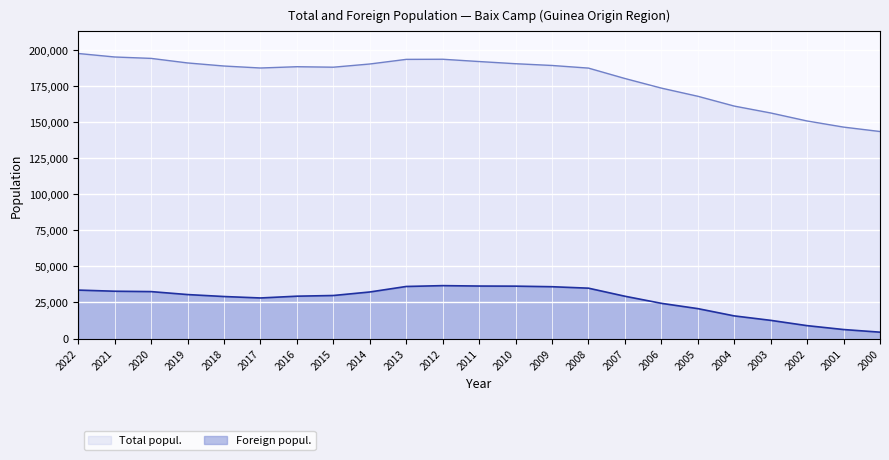

What are all the series names shown in the legend?

Total popul., Foreign popul.